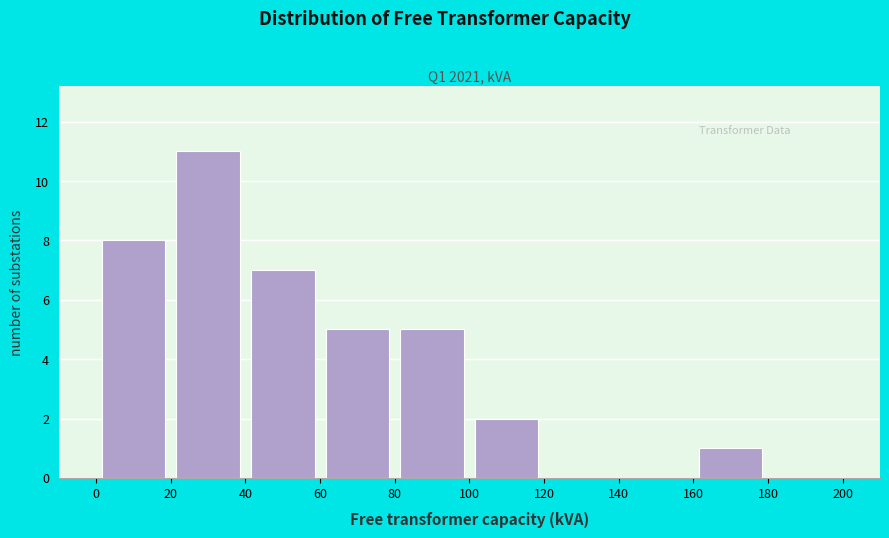

What is the height of the bar covering 80 to 100 on the x-axis? The values are not printed on the chart, so give them approximately, as read against the axis.

5